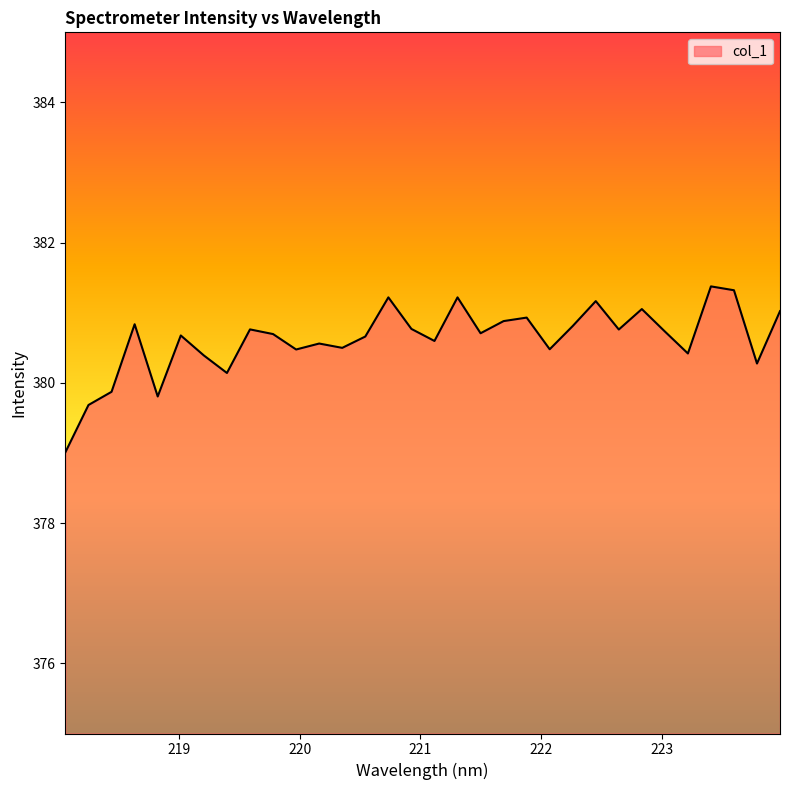

What is the difference between the maximum and minimum values?

2.4